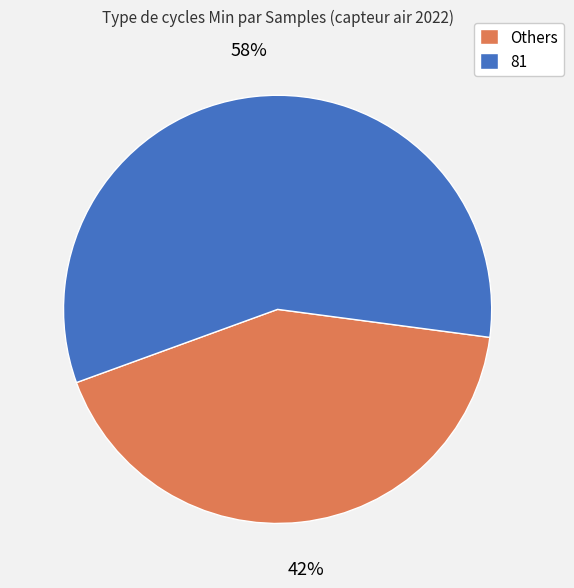

The Others slice represents 42% of the pie. True or false?

True